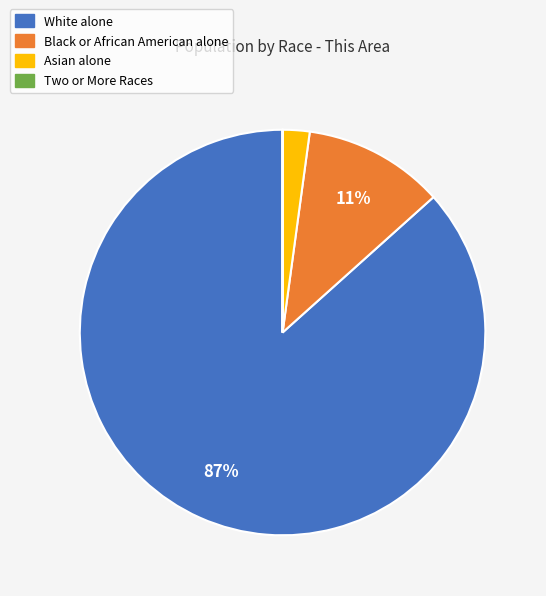

The Black or African American alone slice represents 11% of the pie. True or false?

True